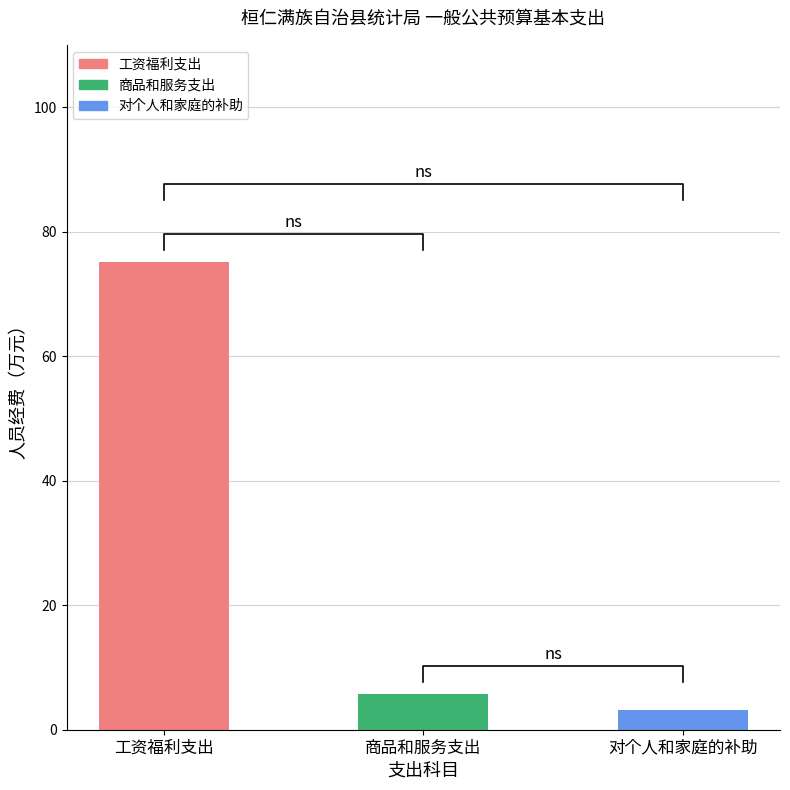

How many data points does each series have?

3